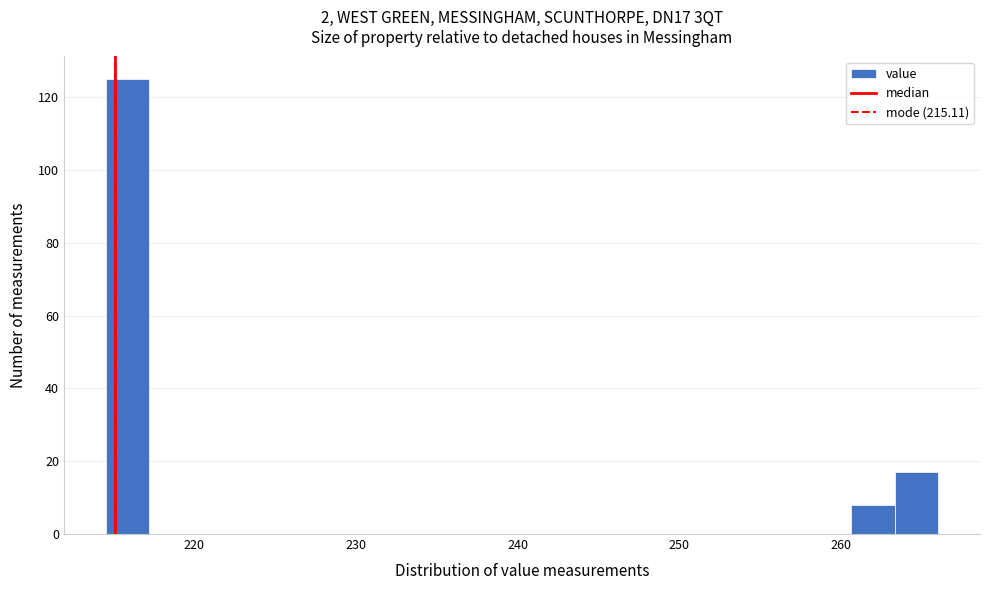

Around what value on the x-axis is the tallest bar? Give the approximate position of its centre, as read against the axis.

216